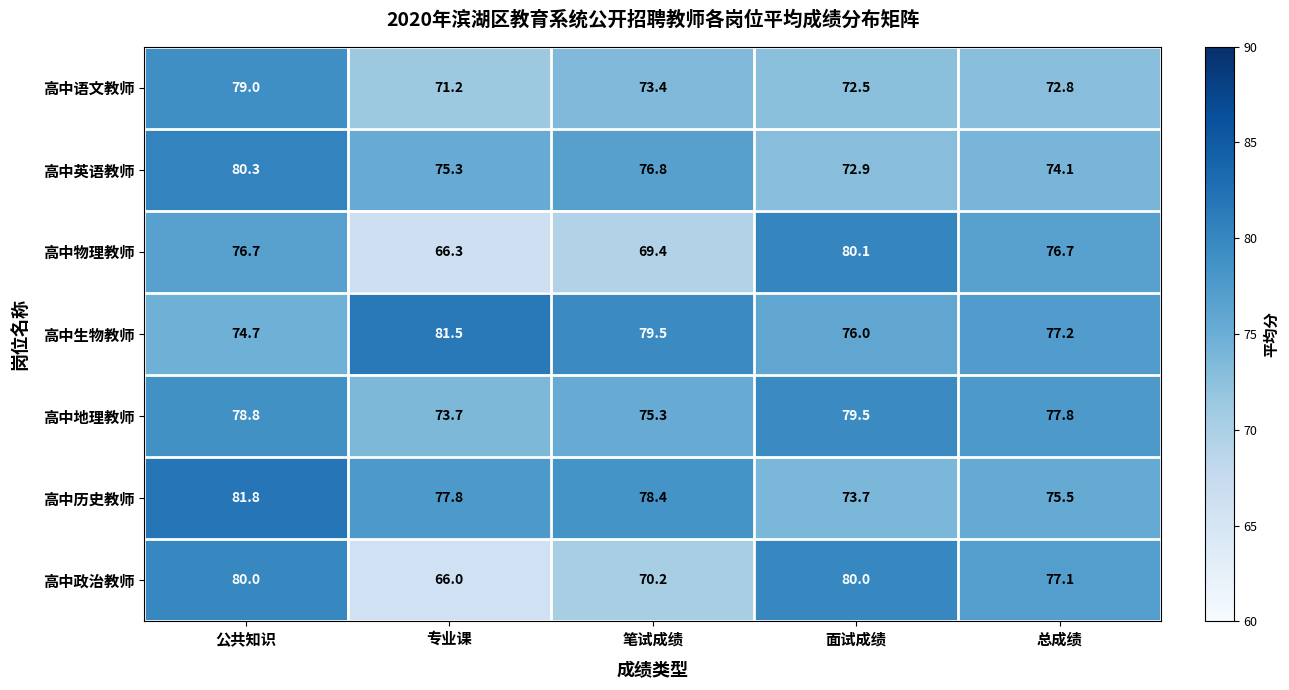

Rank the series at 面试成绩 from highest to lowest value.

高中物理教师, 高中政治教师, 高中地理教师, 高中生物教师, 高中历史教师, 高中英语教师, 高中语文教师